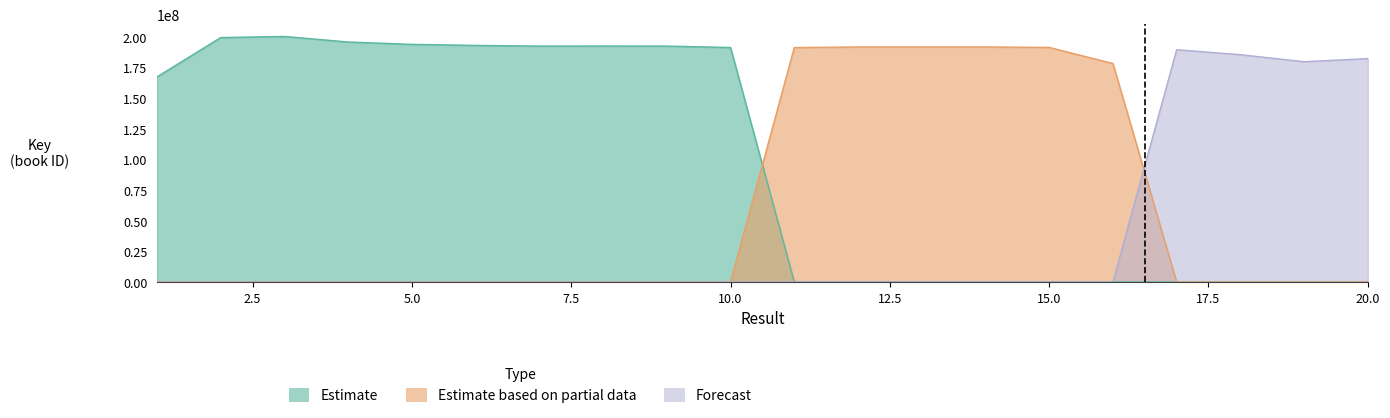

Is it true that Forecast equals 189463506 at 17?

True